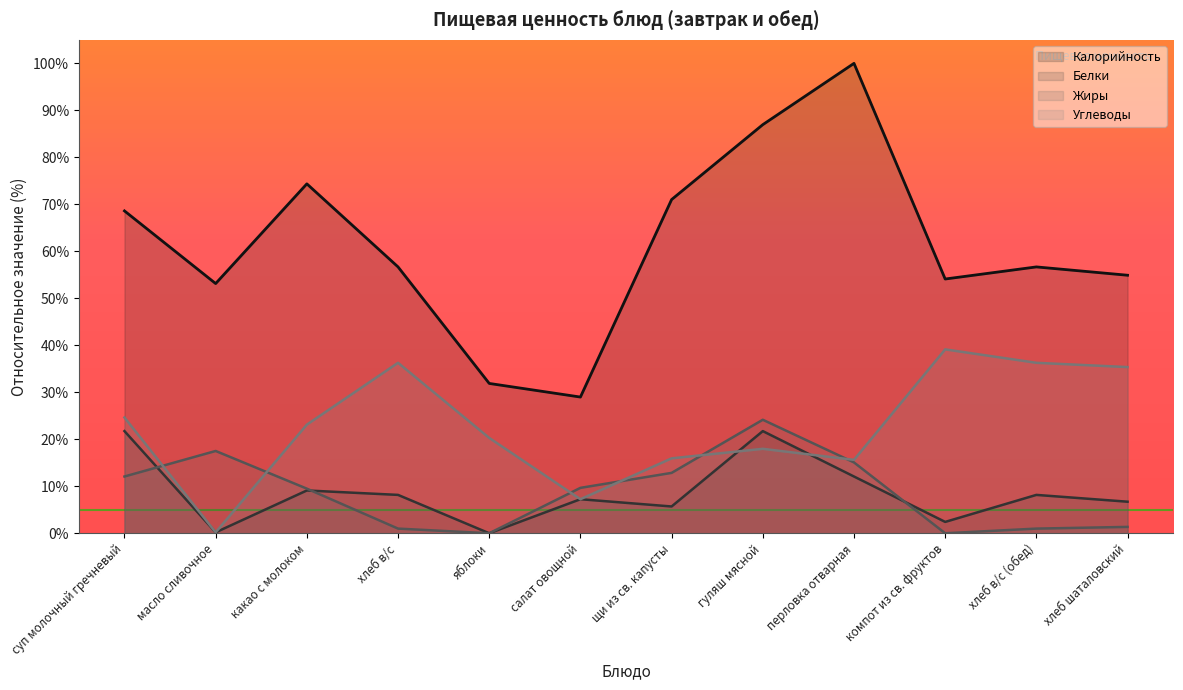

What position from the right is хлеб в/с?

9